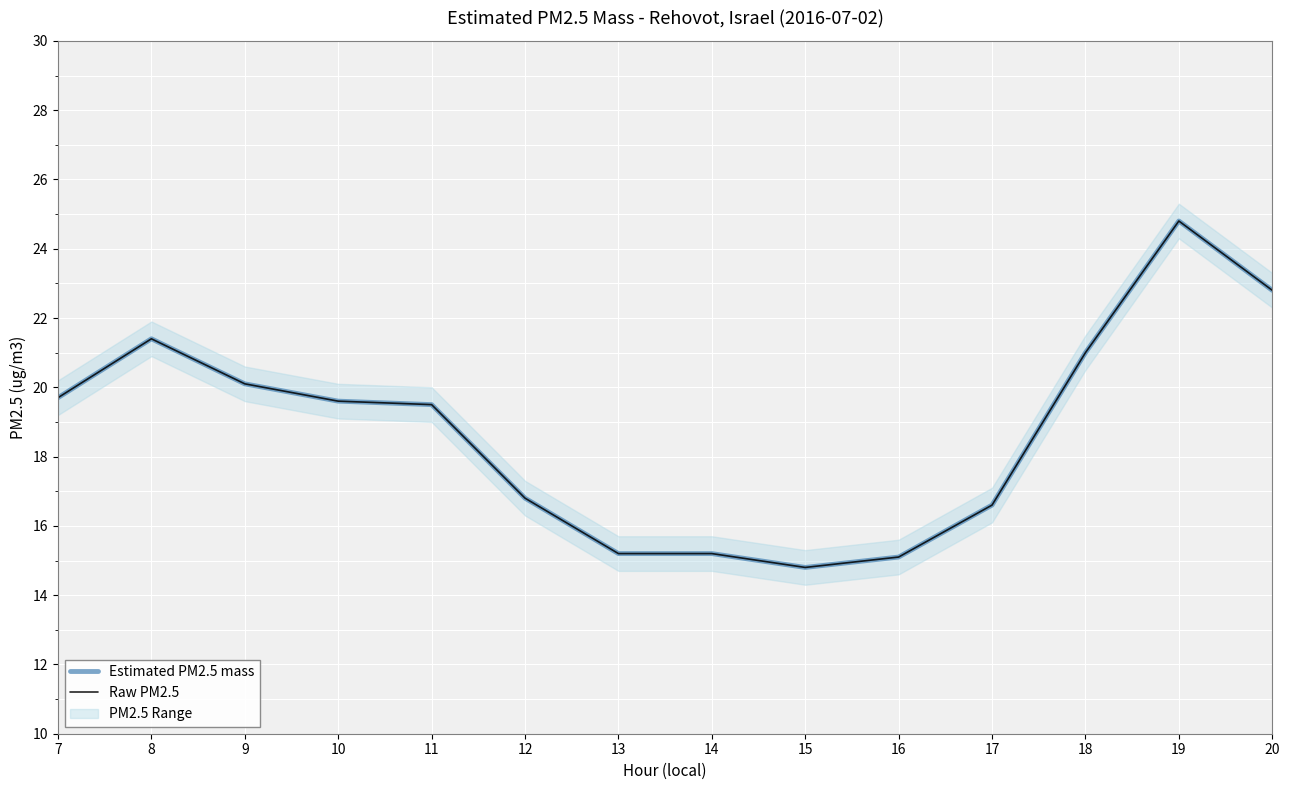

How many data points in Raw PM2.5 are above 19?

8